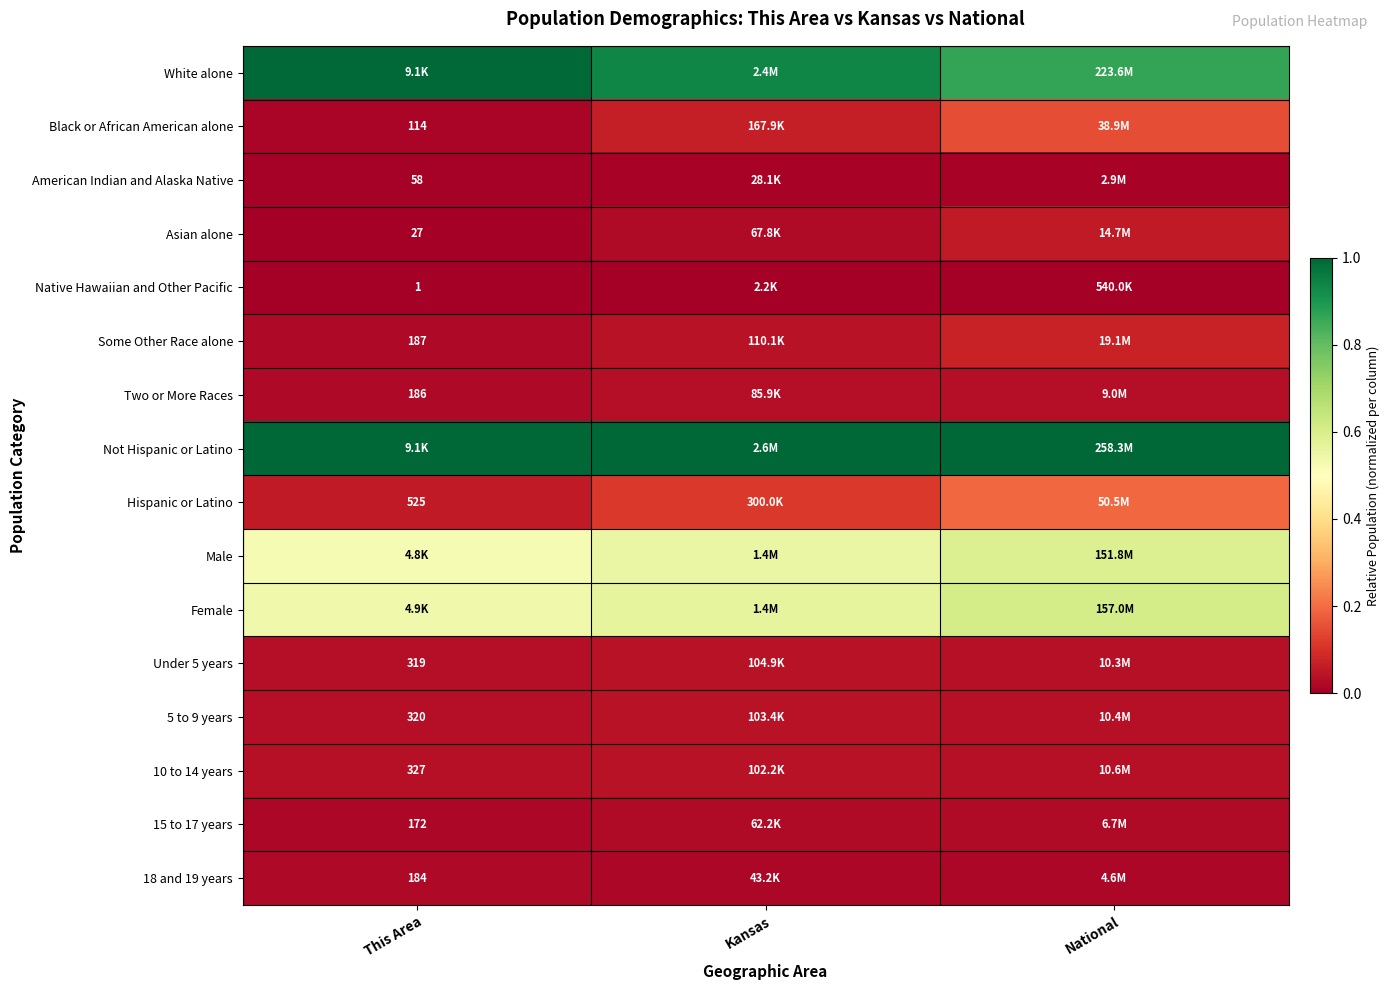

At Kansas, list the series in order from smallest to largest.

Native Hawaiian and Other Pacific, American Indian and Alaska Native, 18 and 19 years, 15 to 17 years, Asian alone, Two or More Races, 10 to 14 years, 5 to 9 years, Under 5 years, Some Other Race alone, Black or African American alone, Hispanic or Latino, Male, Female, White alone, Not Hispanic or Latino